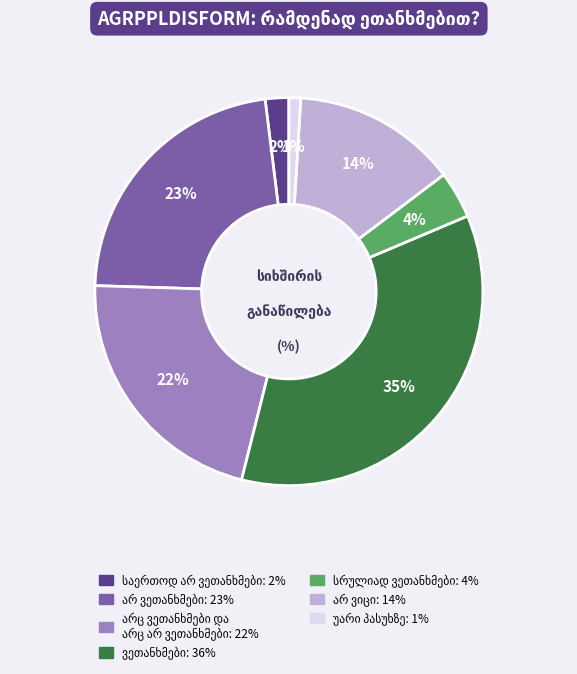

To the nearest percent, what is the difference between the largest and smallest slice percentages?

34%